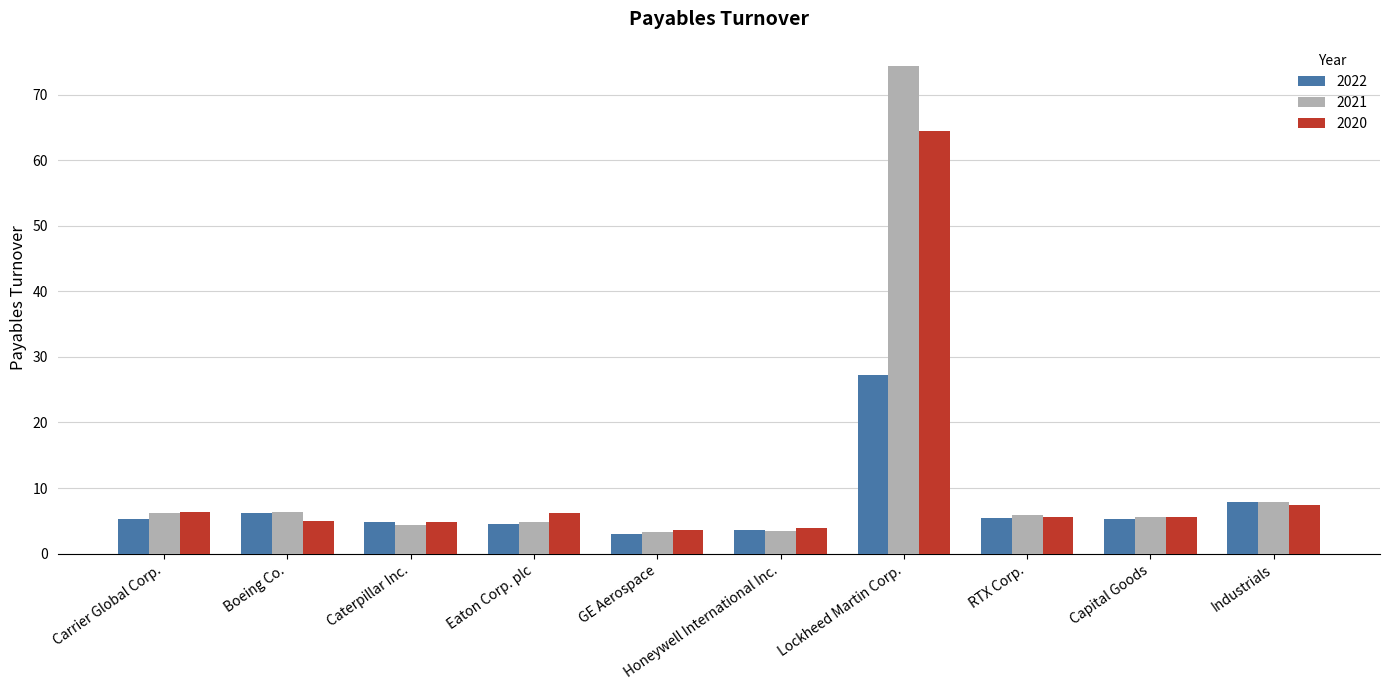

Are the bars horizontal?

No